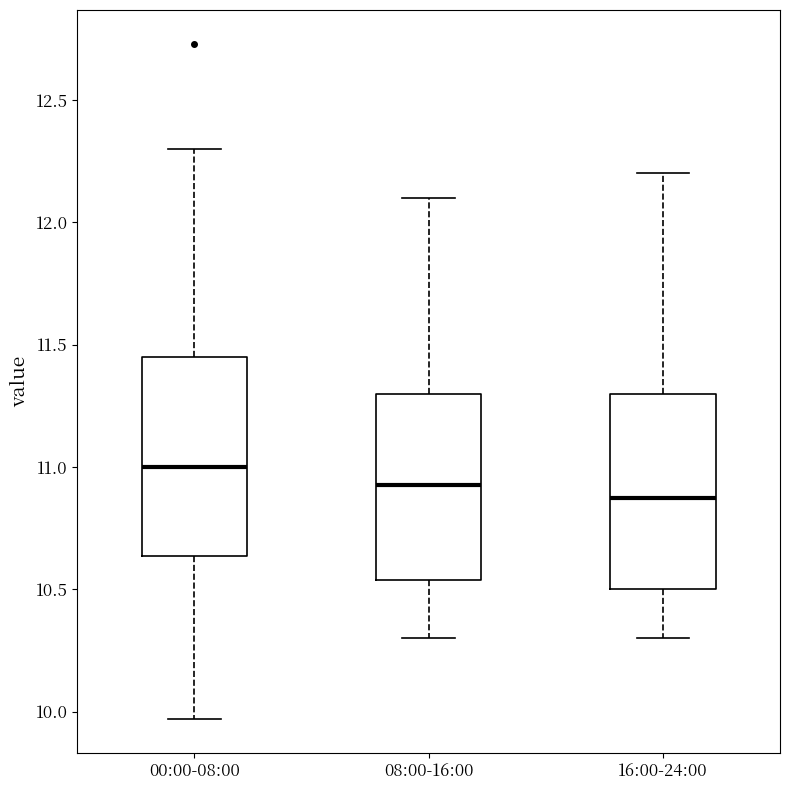

Reading left to right, transcribe this box plot: for each box, give where its median line is, the range the box spans, and where its two whiskers end, as read against the y-axis. The values are not printed on the chart, so give them approximately, as read against the axis.

00:00-08:00: median 11.00, box 10.65 to 11.45, whiskers 9.95 to 12.30
08:00-16:00: median 10.95, box 10.55 to 11.30, whiskers 10.30 to 12.10
16:00-24:00: median 10.90, box 10.50 to 11.30, whiskers 10.30 to 12.20